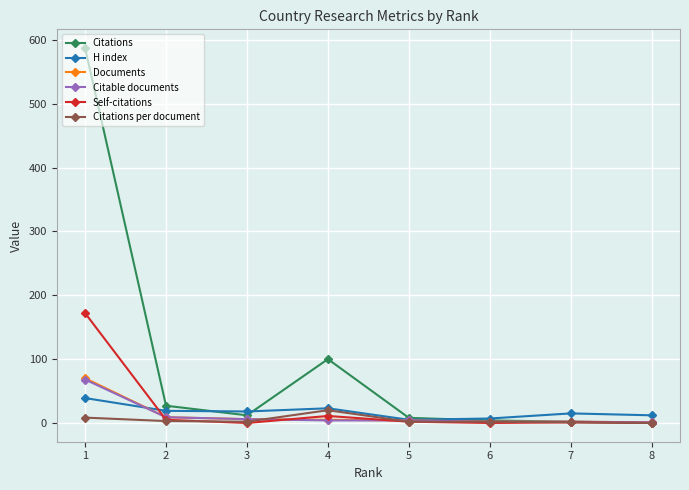

What is the value of the H index point at the 5th from the left?

5.0